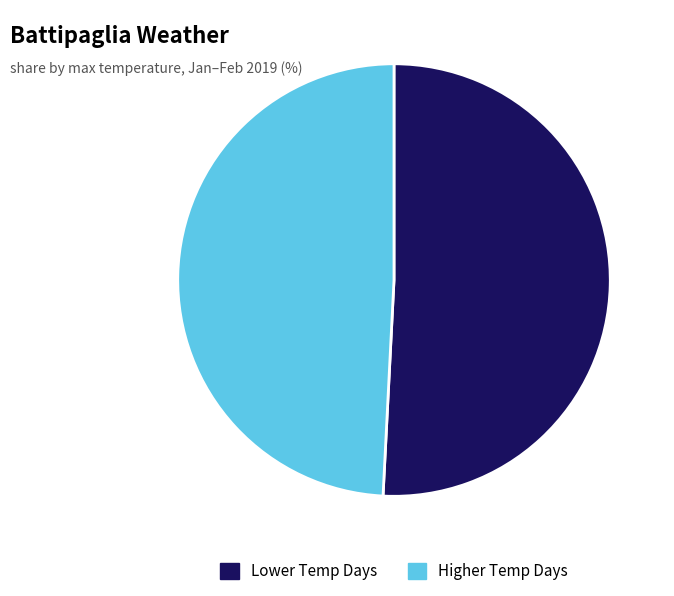

Does Higher Temp Days account for over 50% of the chart?

No